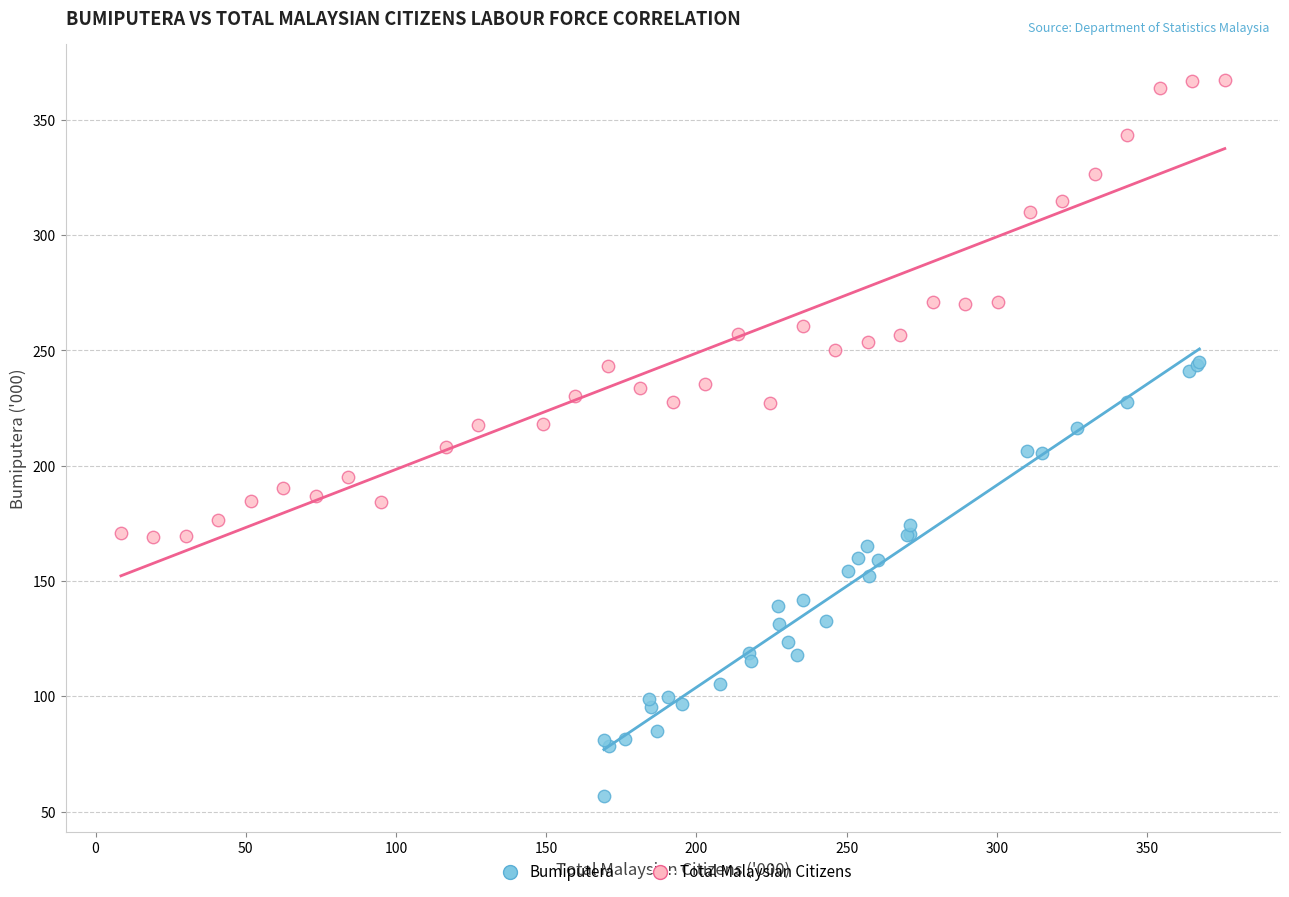

Which series has the largest Y range (max minus min)?

Total Malaysian Citizens